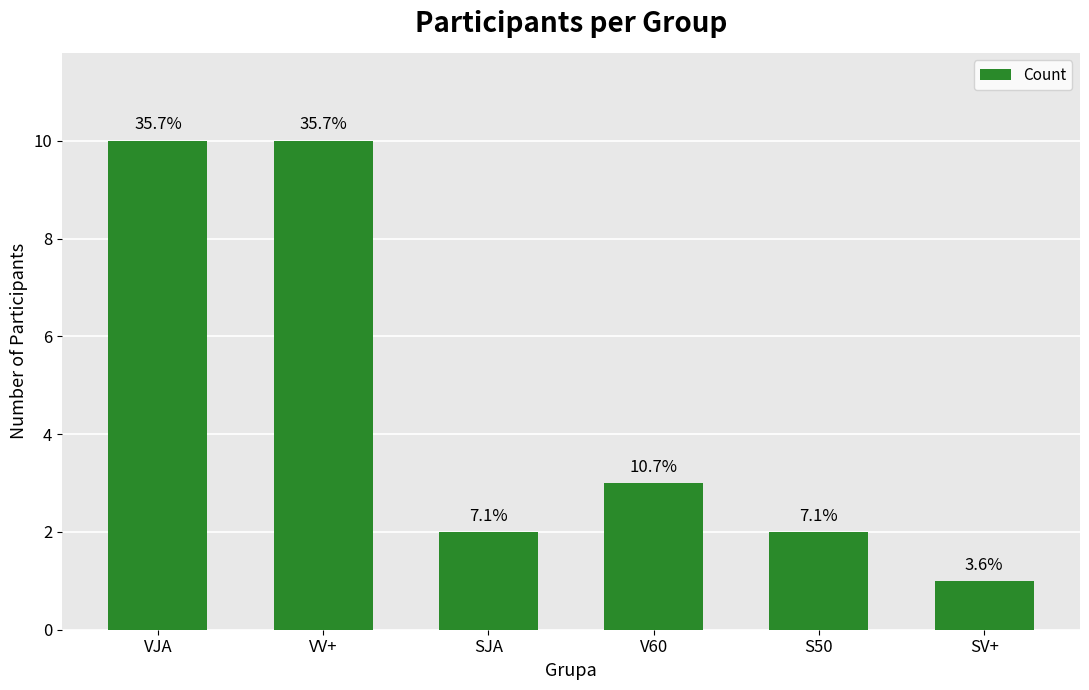

Are the bars horizontal?

No